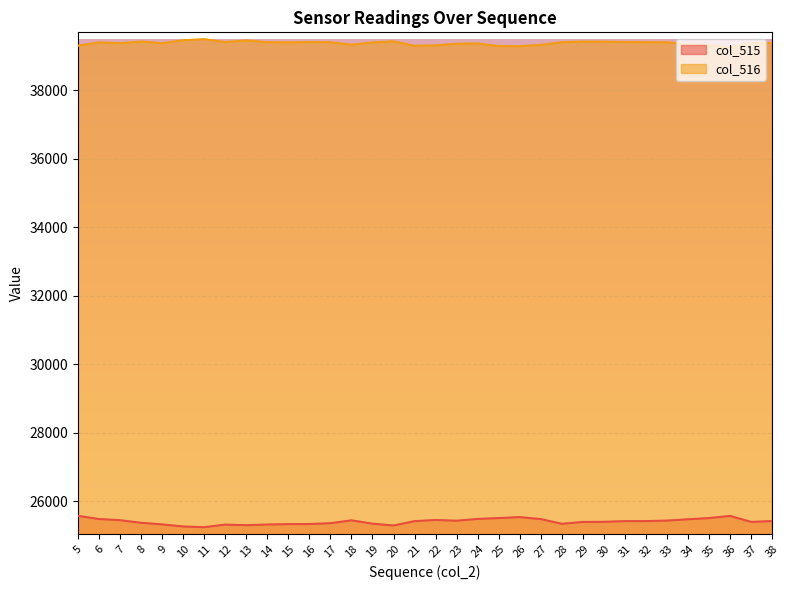

What is the approximate value of col_516 at 7?

39379